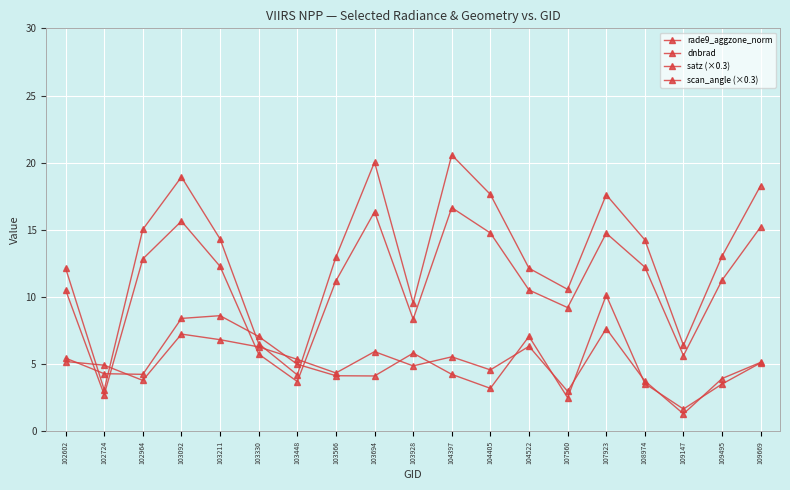

Is this an area chart (filled region under the line)?

No